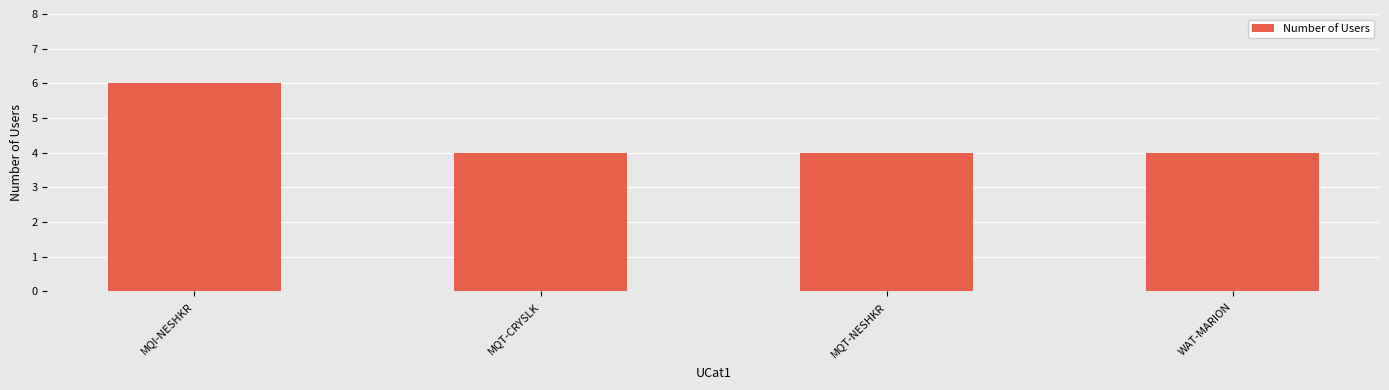

What is the greatest value displayed?

6